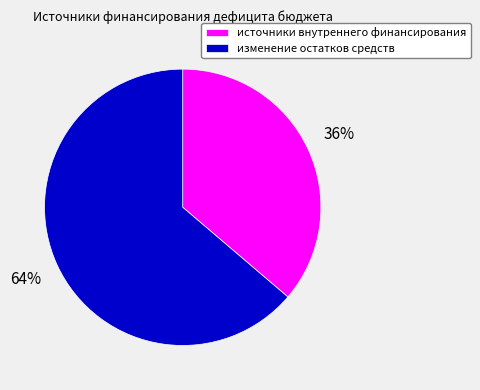

To the nearest percent, what is the difference between the largest and smallest slice percentages?

28%